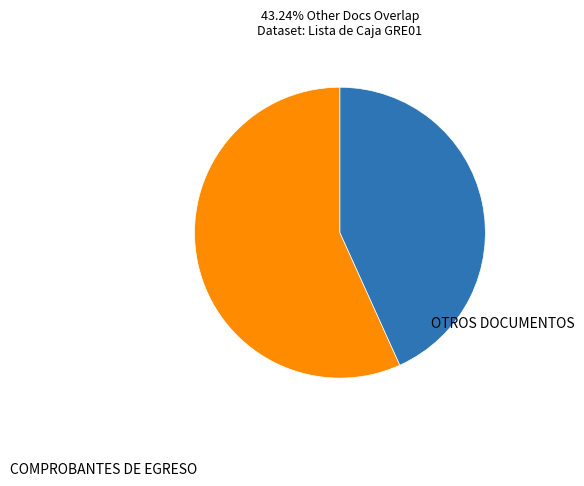

Is there a majority slice in this chart?

Yes